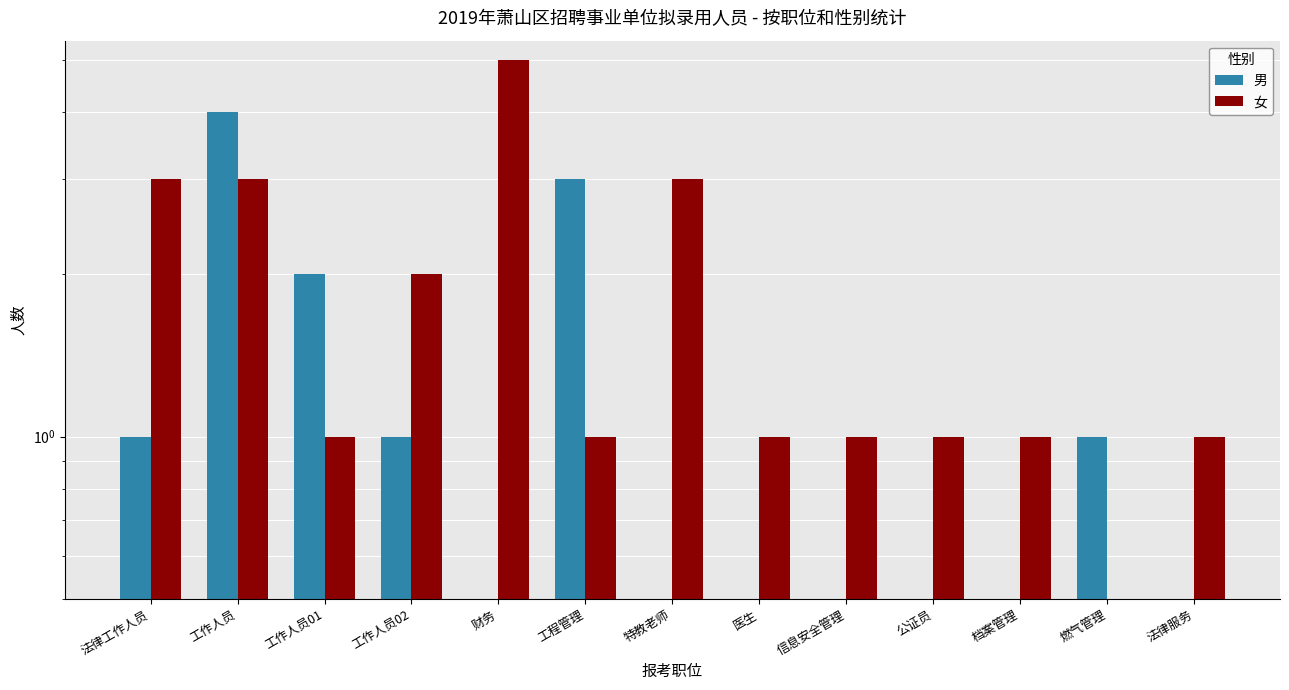

What is the value of the 女 bar at the 13th from the left?

1